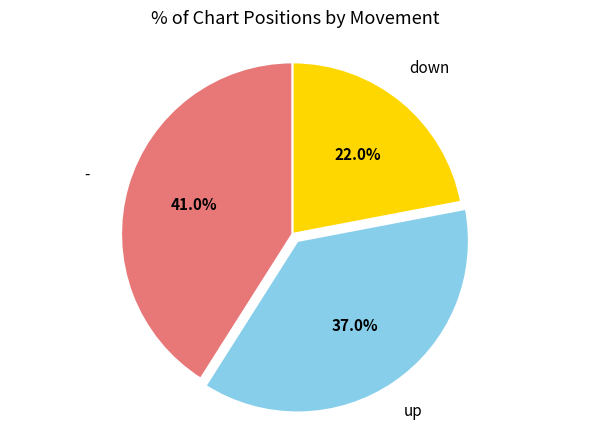

Does any single category account for the majority?

No